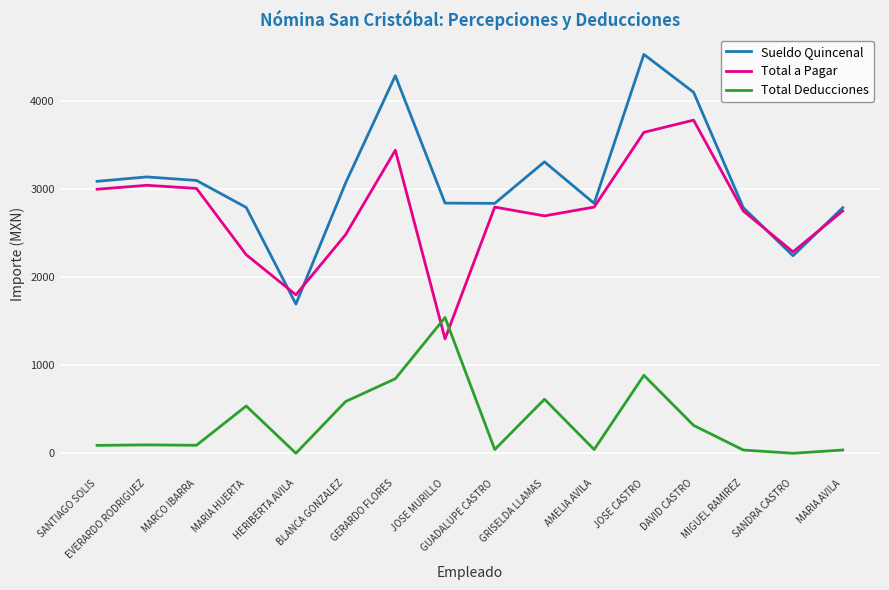

How many distinct data groups are displayed?

3